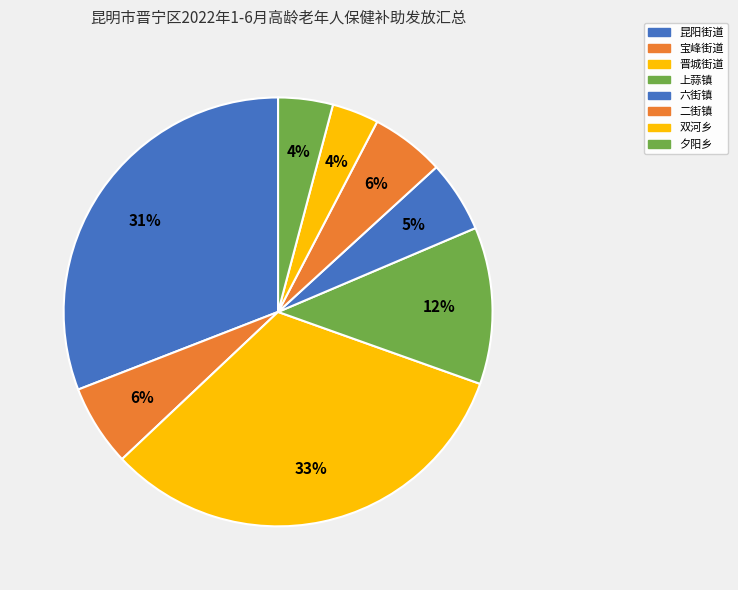

Is it true that 上蒜镇 is 12% of the pie?

True